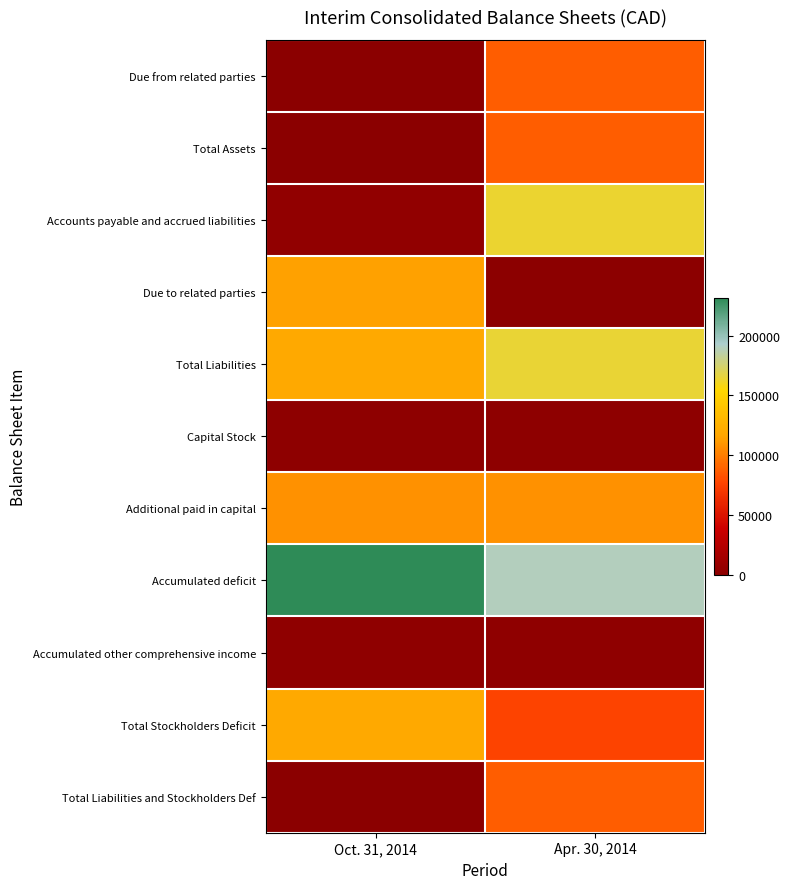

Count the number of data series in this chart.

11